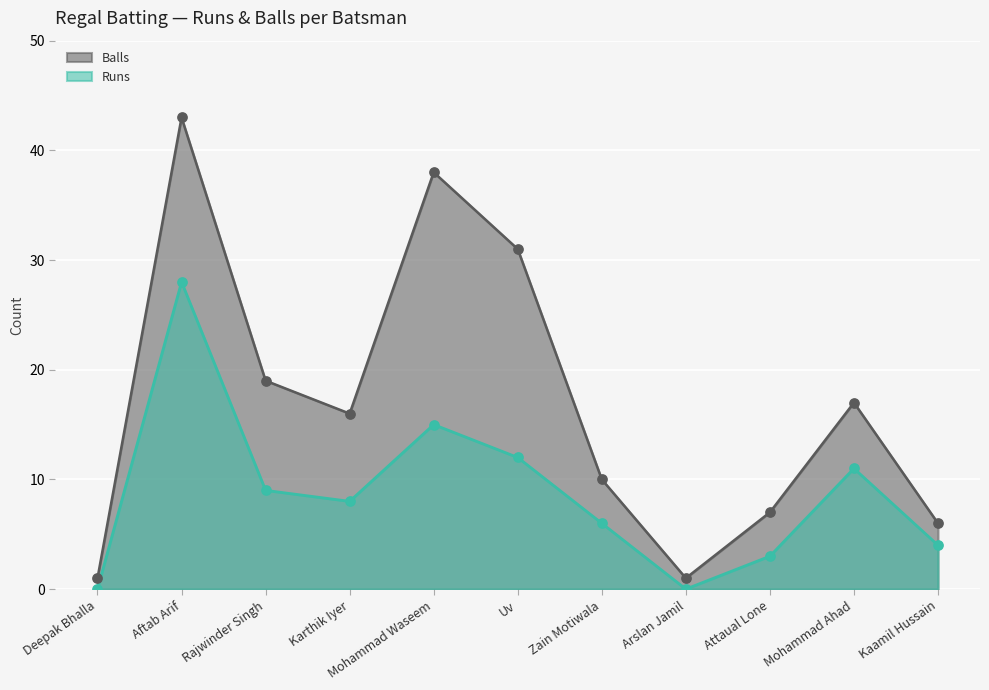

What is the total value across all series at Rajwinder Singh?

28